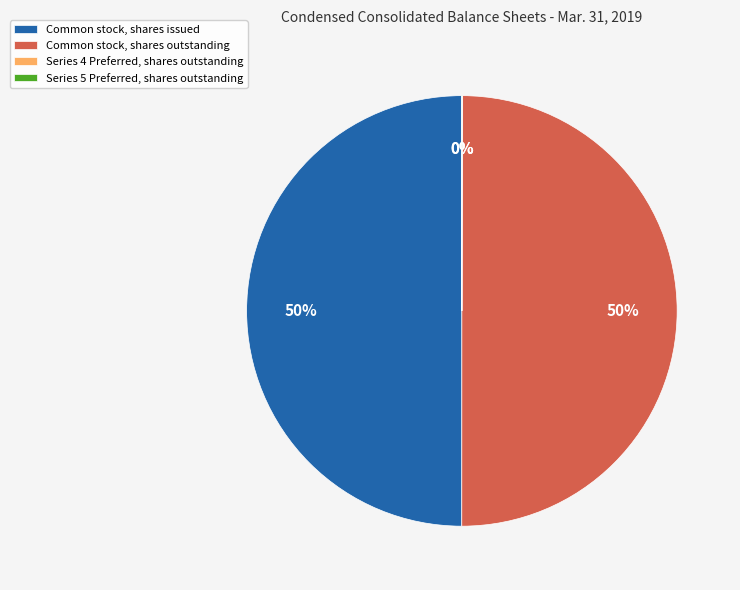

To the nearest percent, what percentage of the pie is Common stock, shares outstanding?

50%